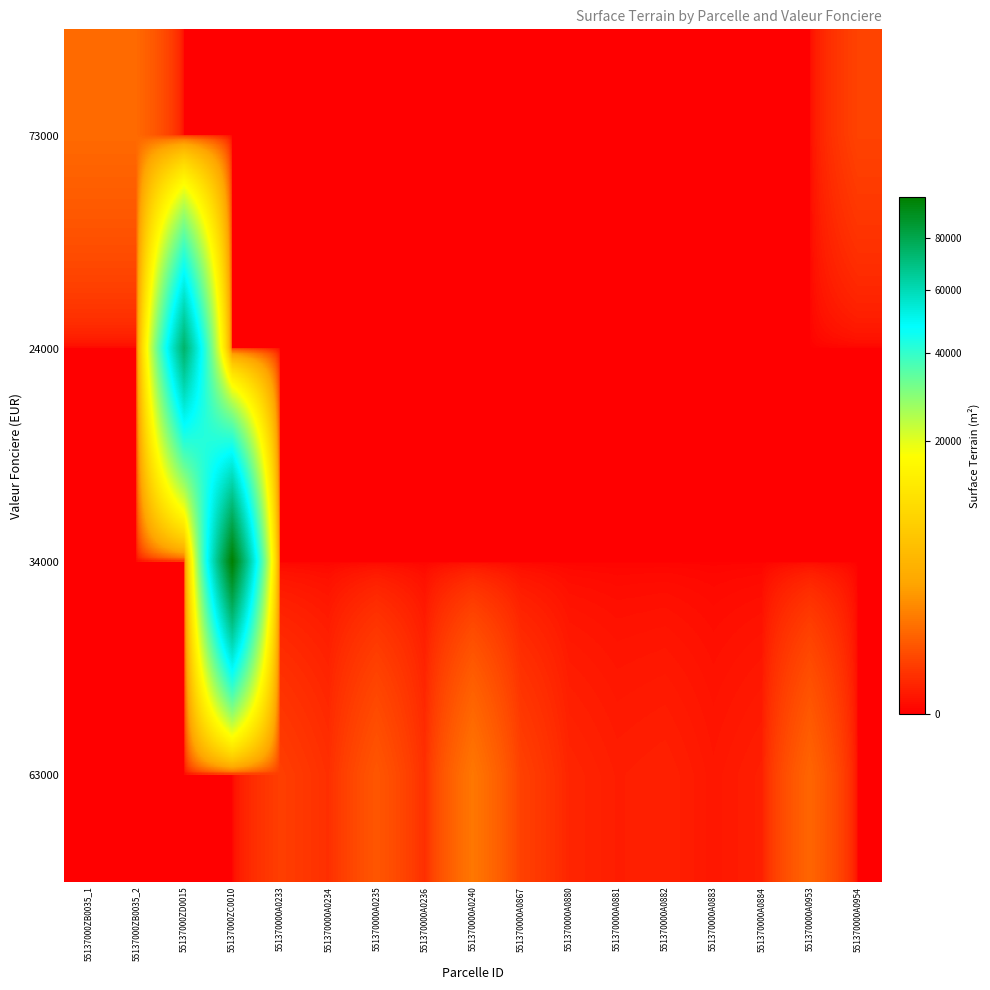

Which label corresponds to the largest value in the chart?

55137000ZC0010